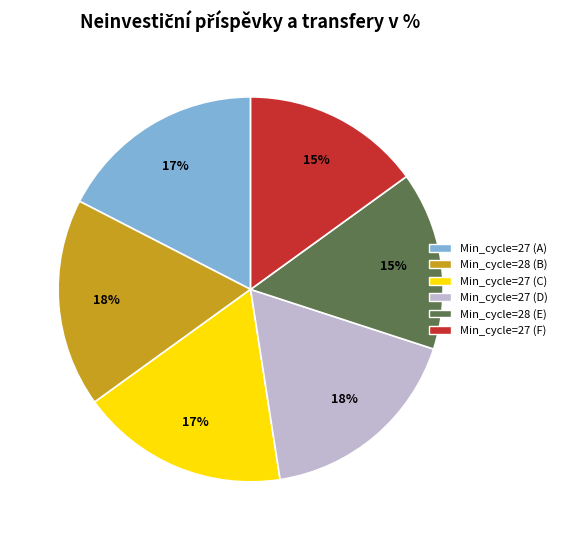

To the nearest percent, what is the average slice percentage?

17%